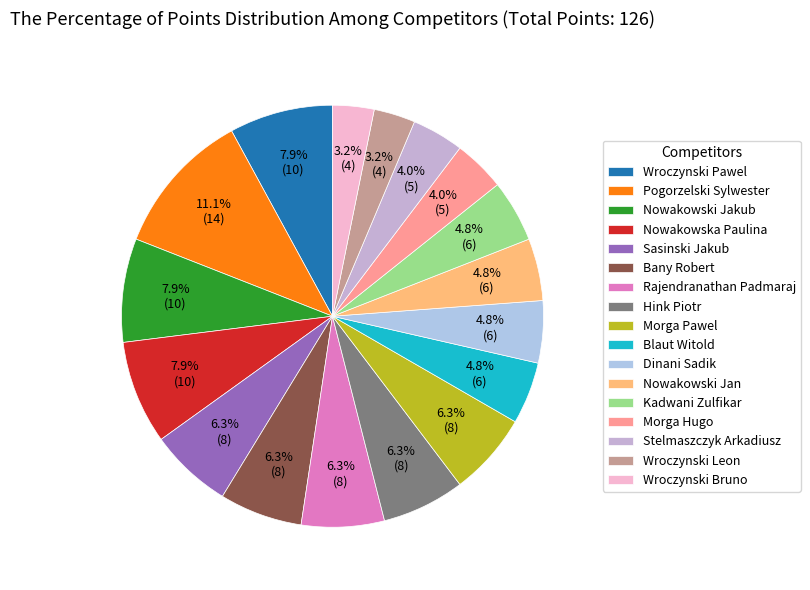

Do Nowakowski Jakub and Wroczynski Pawel together represent more than half of the pie?

No